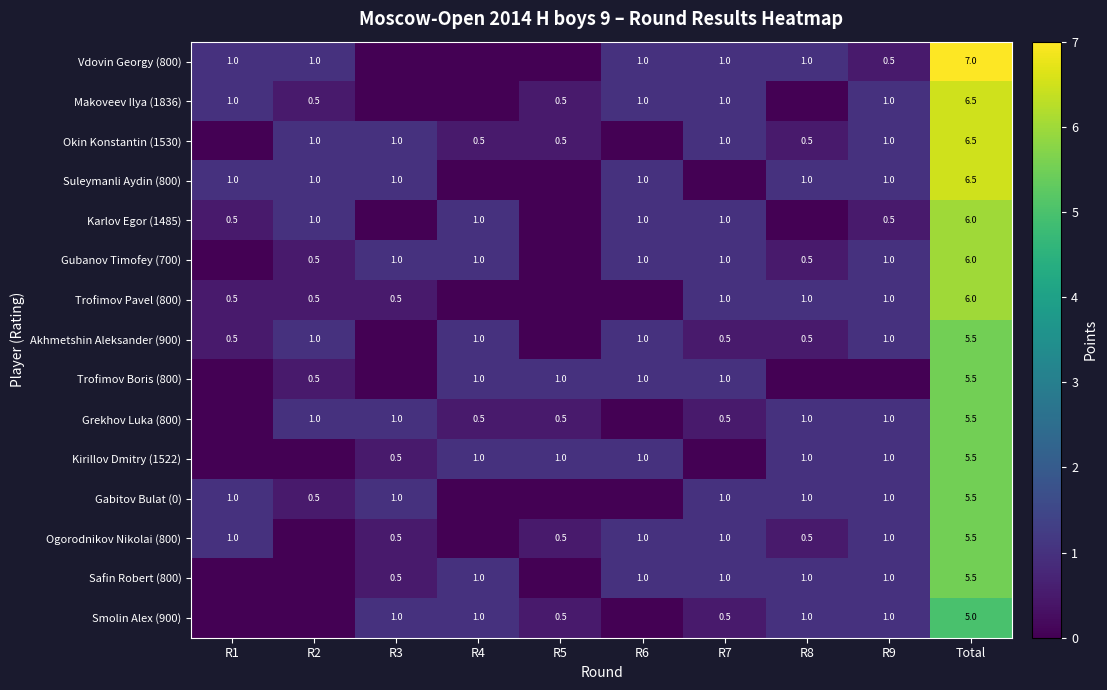

True or false: Vdovin Georgy (800) has a value of 0.5 at R9.

True